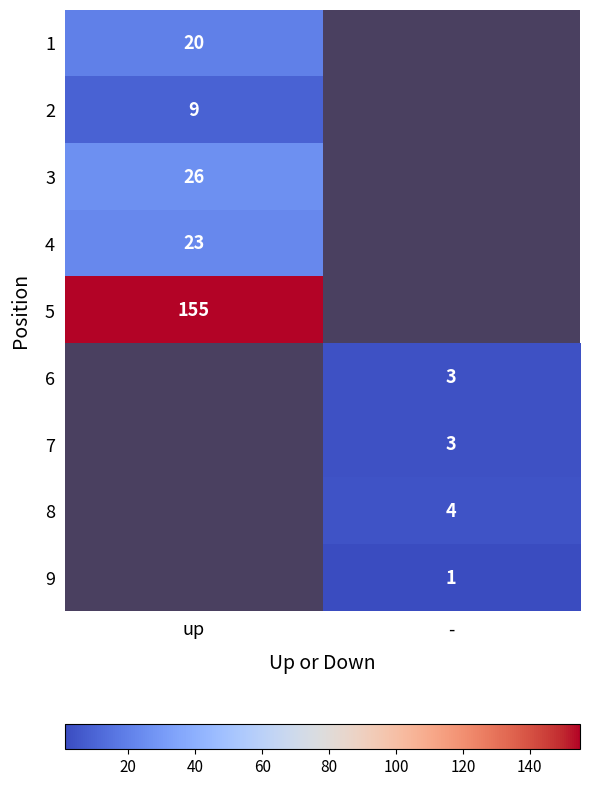

Is it true that 3 equals 45 at up?

False